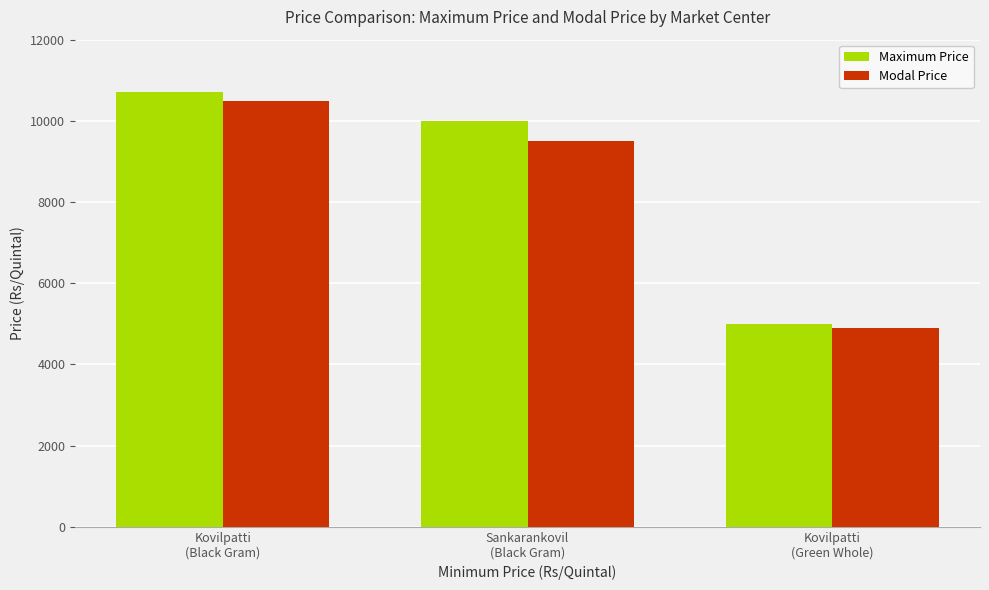

What value does the Maximum Price series have at Kovilpatti
(Green Whole)?

5000